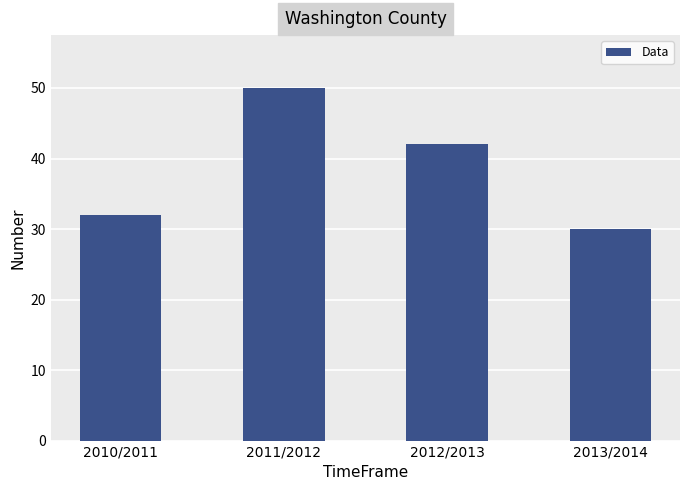

What position from the left is 2010/2011?

1